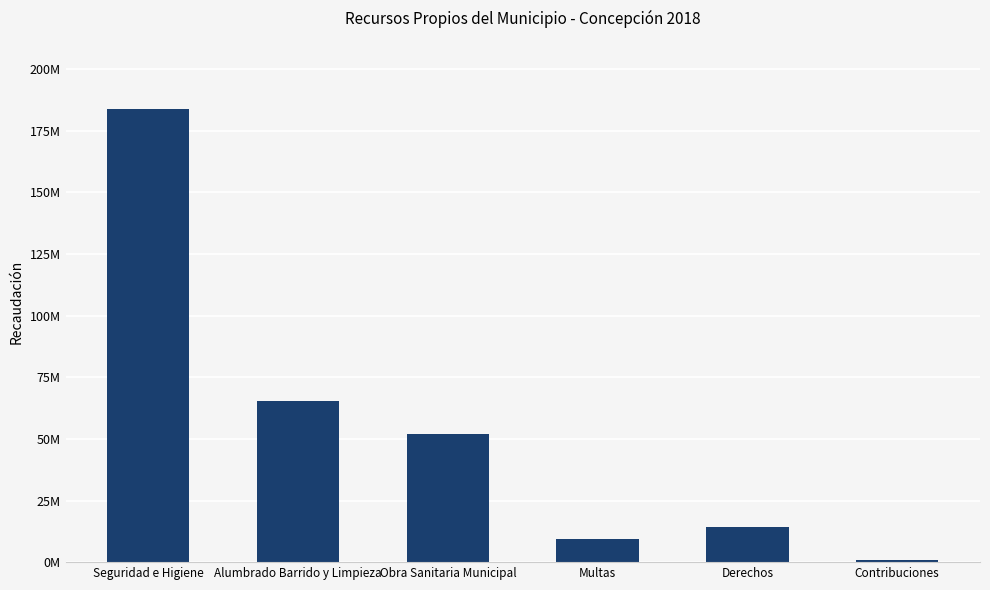

Which label corresponds to the largest value in the chart?

Seguridad e Higiene